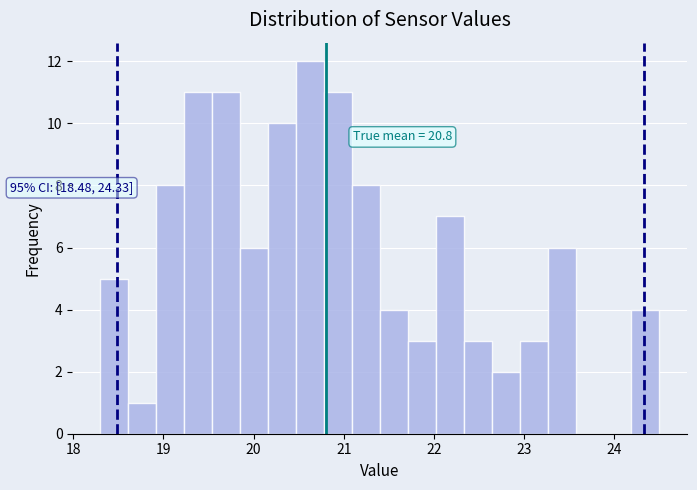

Around what value on the x-axis is the tallest bar? Give the approximate position of its centre, as read against the axis.

20.6